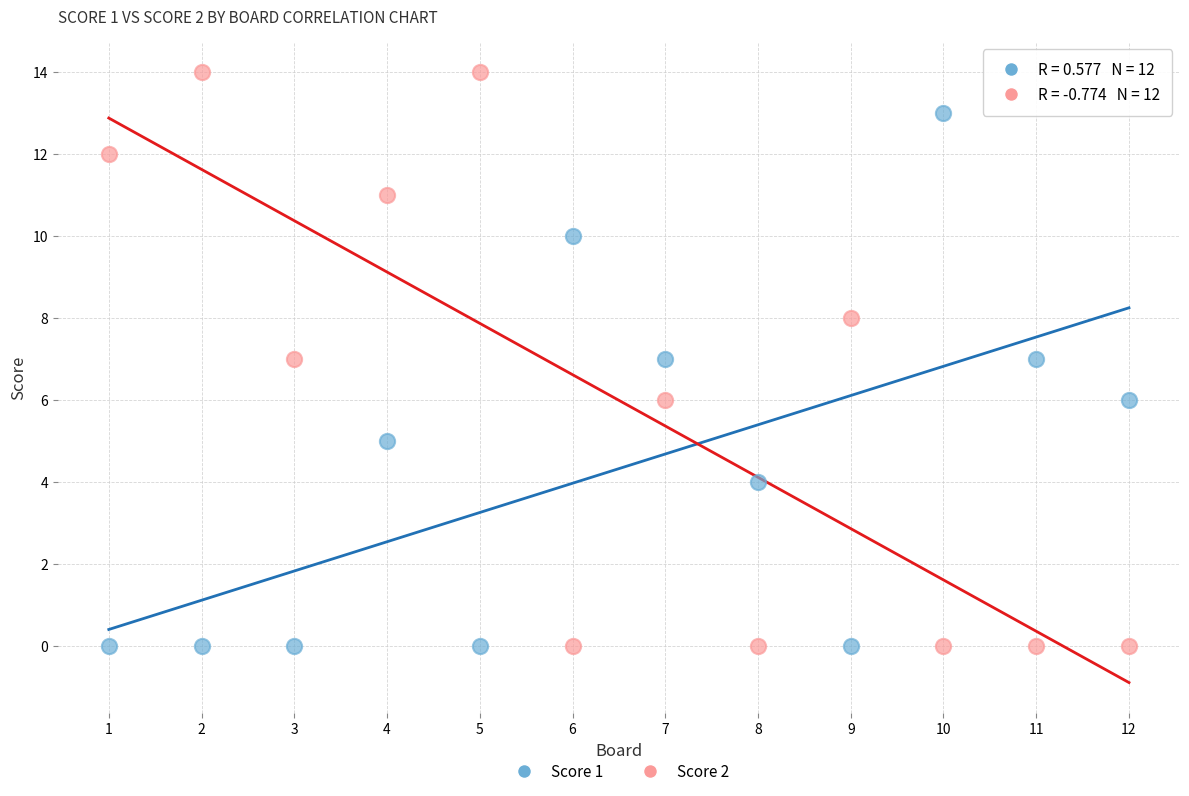

Across all data points, what is the range of X values (max minus min)?

11